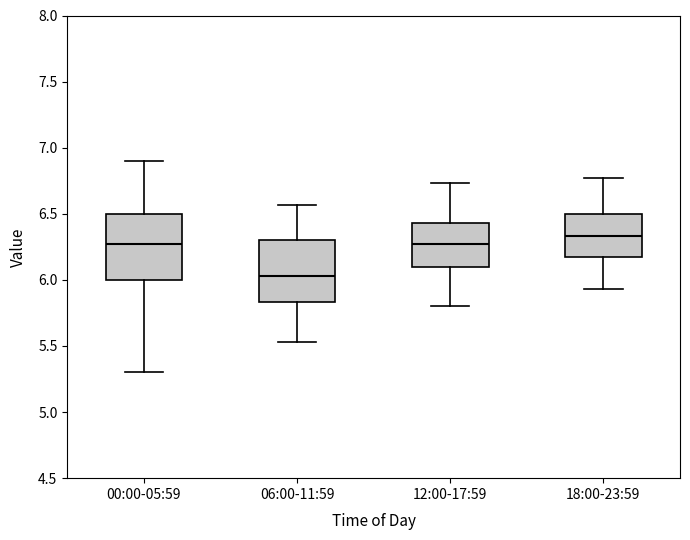

Which box has the lowest median line?

06:00-11:59